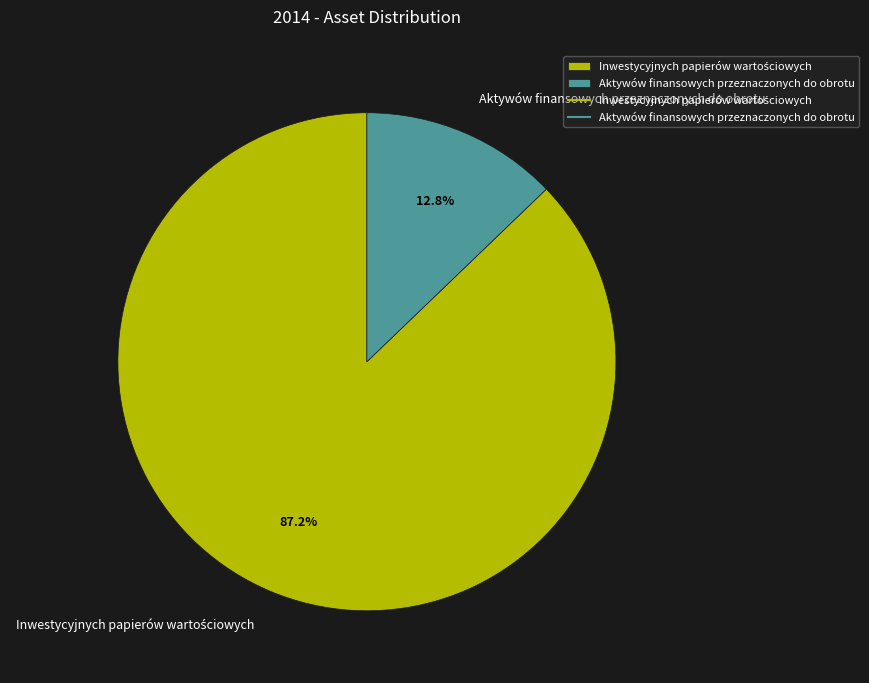

Does Aktywów finansowych przeznaczonych do obrotu account for over 50% of the chart?

No